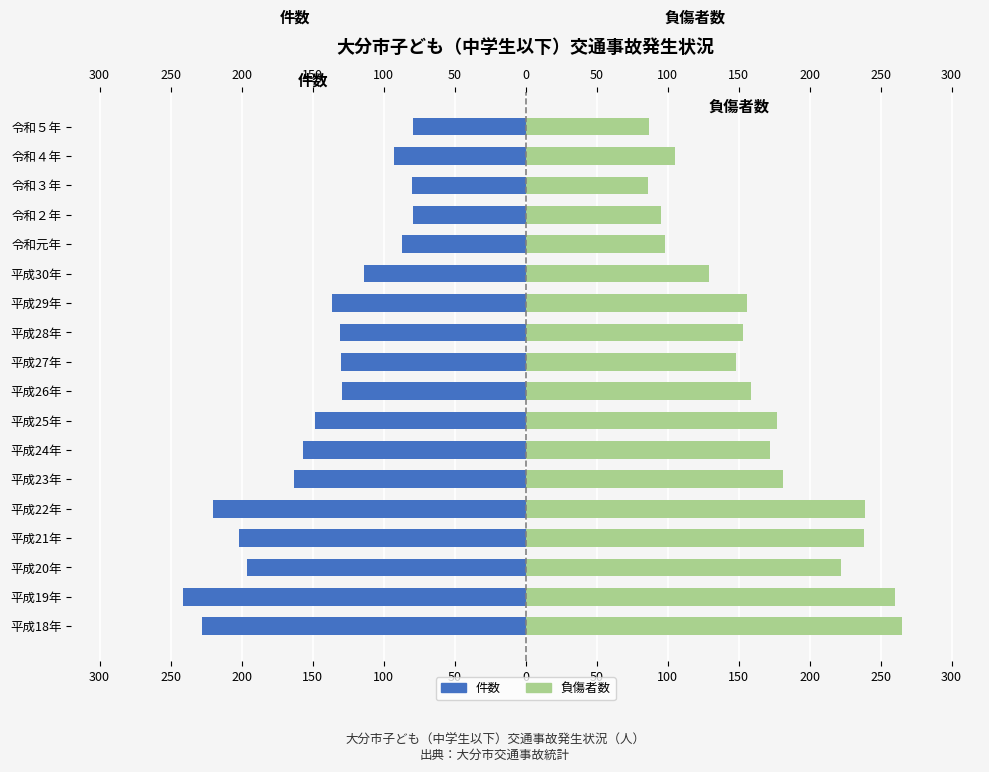

The value of 件数 at 令和３年 is -126. True or false?

False